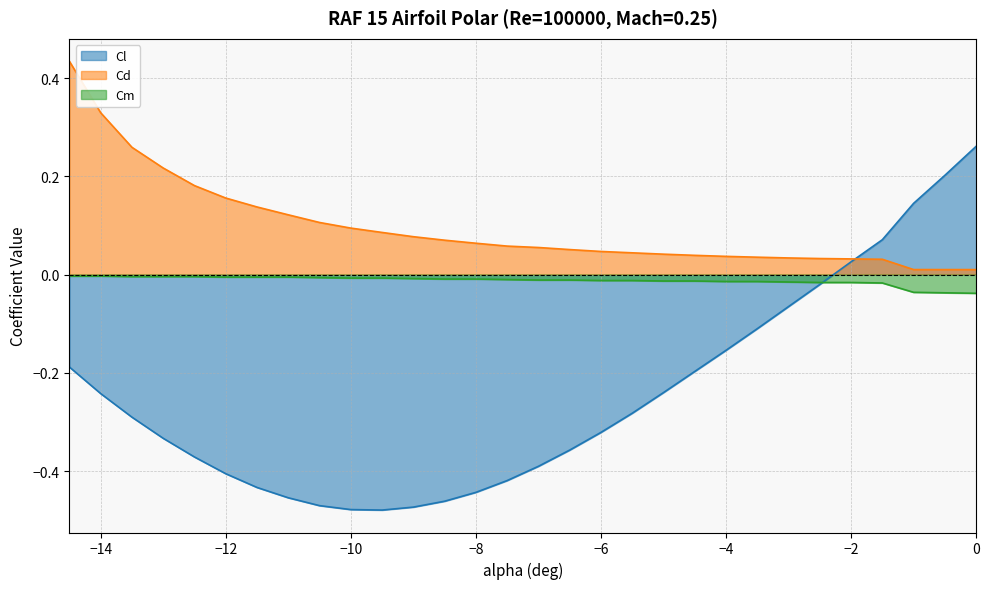

The value of Cl at -7 is -0.4. True or false?

True